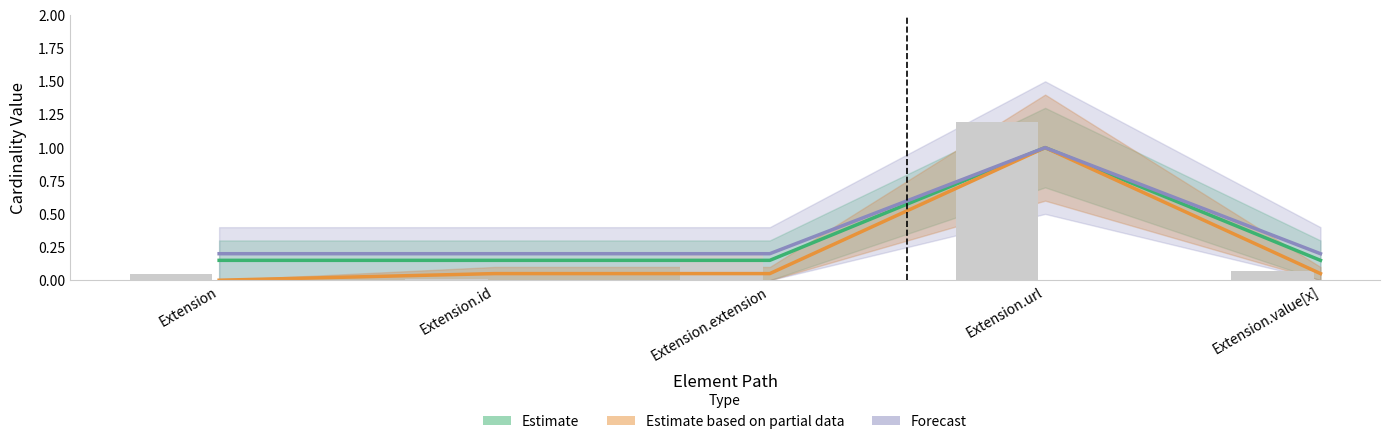

At which category is the sum across all series the highest?

Extension.url